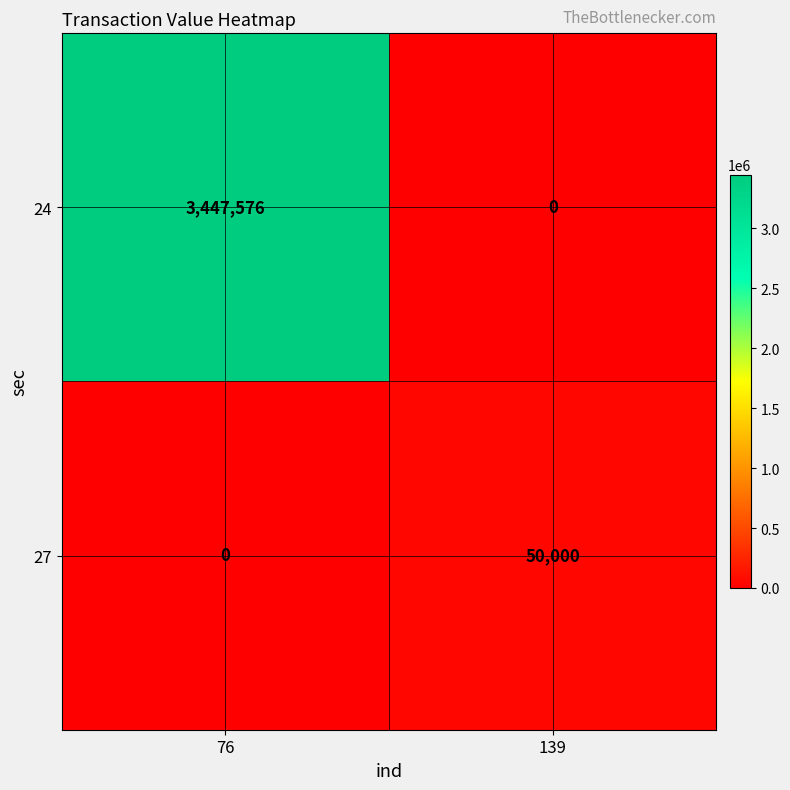

Rank the series by their maximum value, from highest to lowest.

24, 27